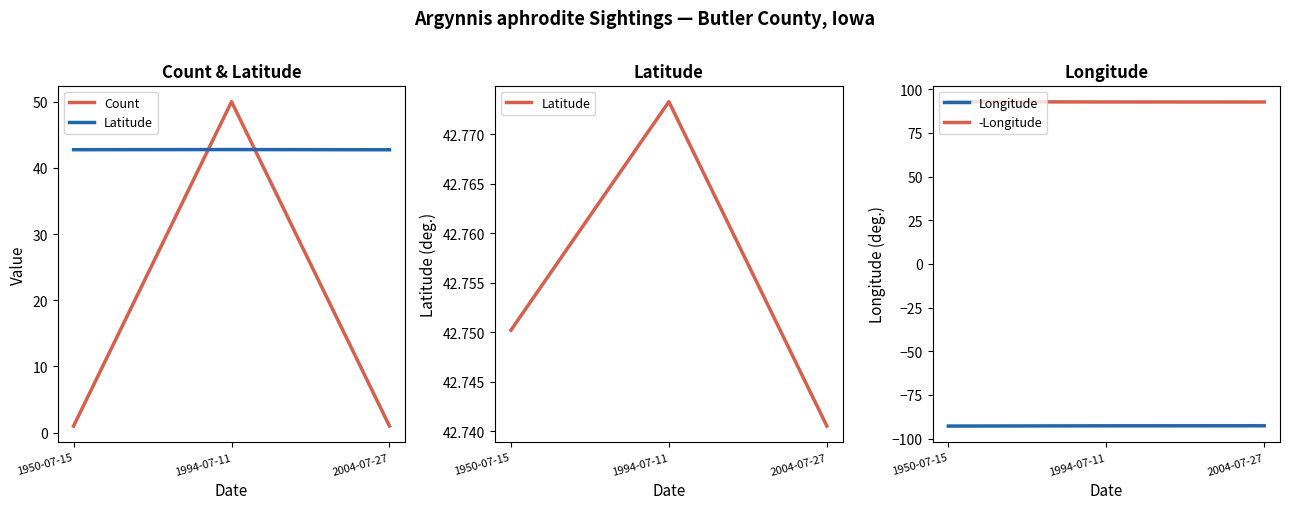

At which label does Longitude reach its minimum?

1950-07-15